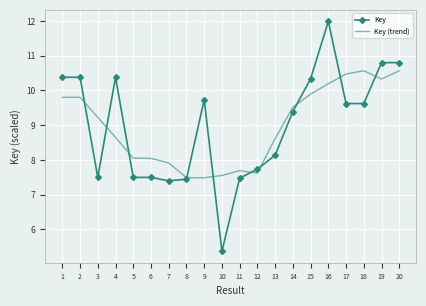

What value does the Key series have at 12?

7.7